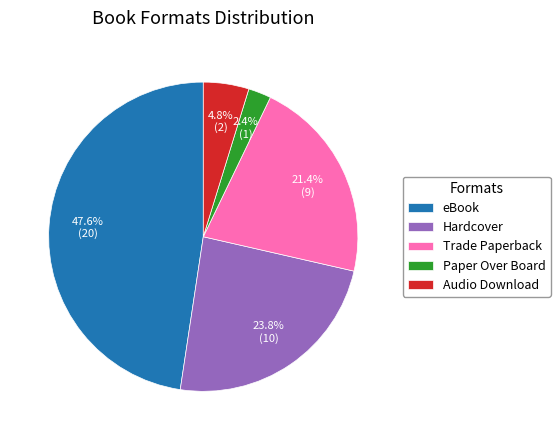

What is the largest slice in the pie chart?

eBook